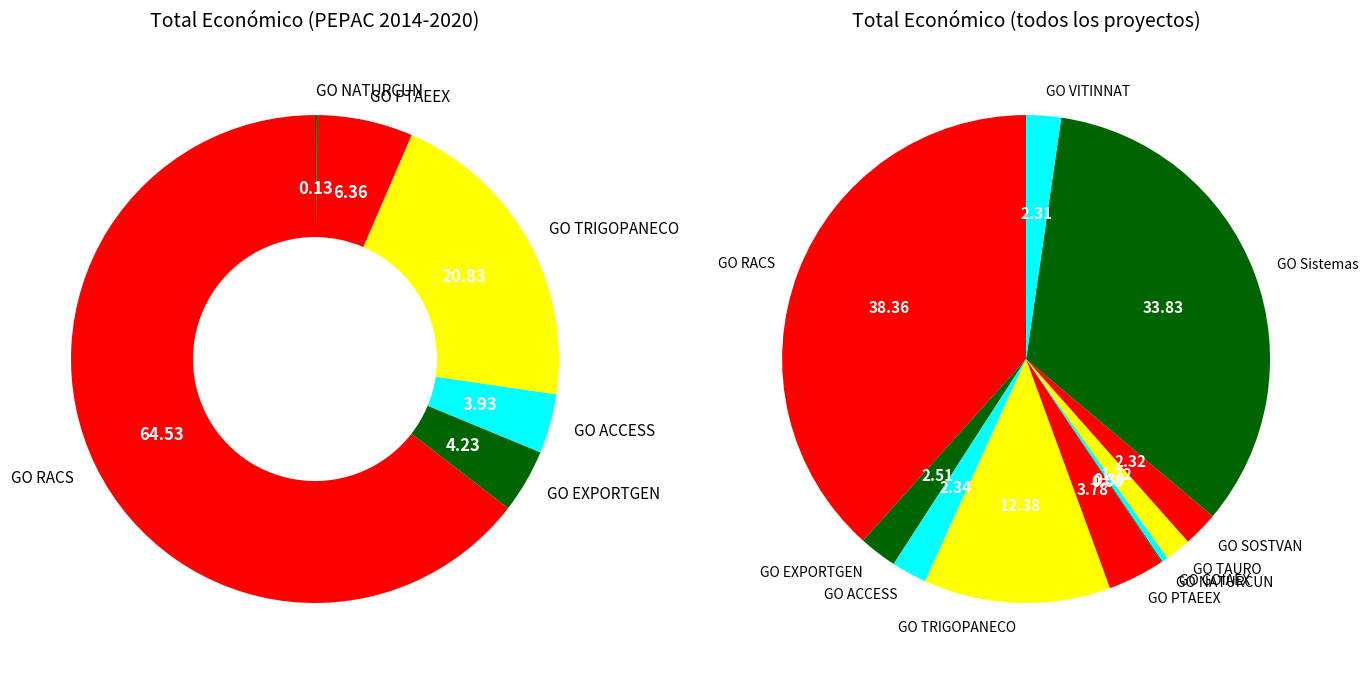

What is the smallest slice in the pie chart?

GO NATURCUN